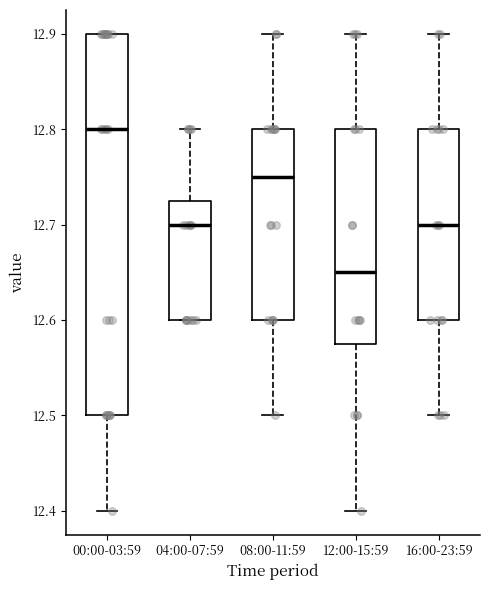

Reading left to right, transcribe this box plot: for each box, give where its median line is, the range the box spans, and where its two whiskers end, as read against the y-axis. The values are not printed on the chart, so give them approximately, as read against the axis.

00:00-03:59: median 12.80, box 12.50 to 12.90, whiskers 12.40 to 12.90
04:00-07:59: median 12.70, box 12.60 to 12.73, whiskers 12.60 to 12.80
08:00-11:59: median 12.75, box 12.60 to 12.80, whiskers 12.50 to 12.90
12:00-15:59: median 12.65, box 12.58 to 12.80, whiskers 12.40 to 12.90
16:00-23:59: median 12.70, box 12.60 to 12.80, whiskers 12.50 to 12.90